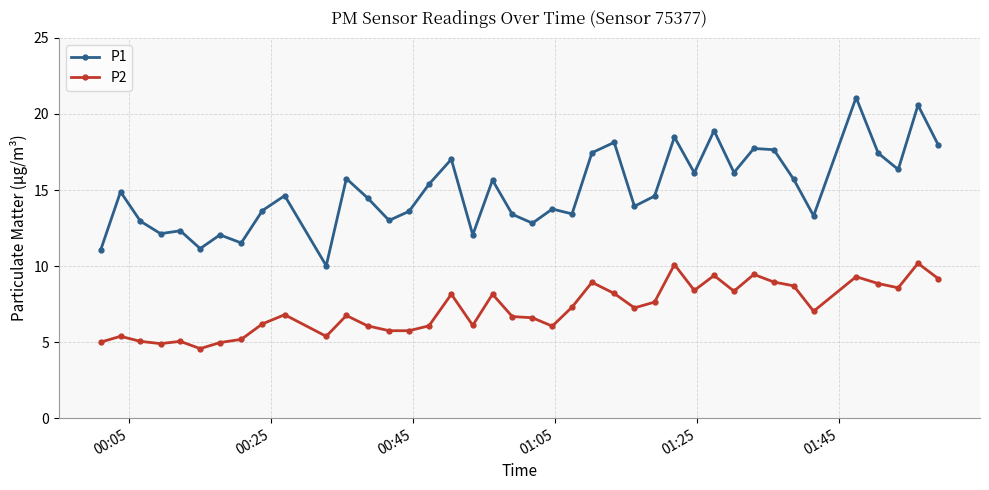

True or false: P1 and P2 intersect in this chart.

False